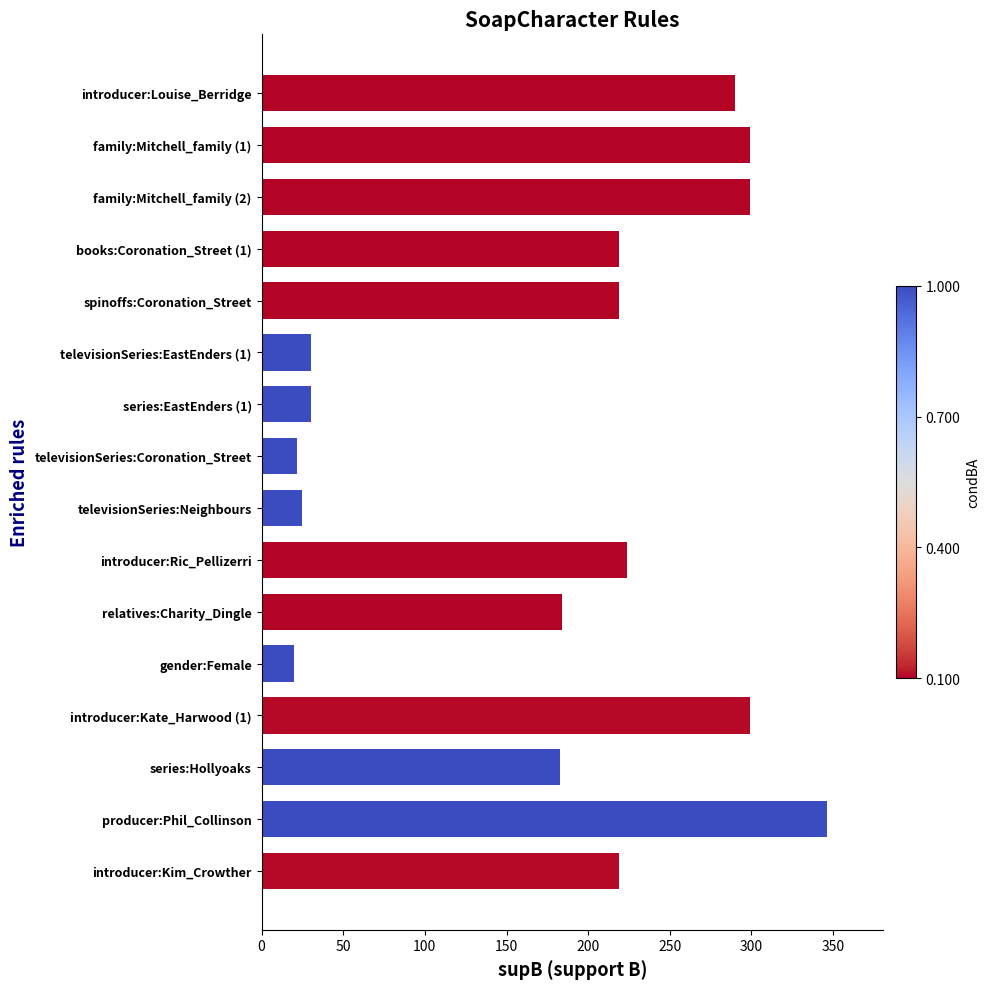

Between family:Mitchell_family (2) and books:Coronation_Street (1), which is larger?

family:Mitchell_family (2)